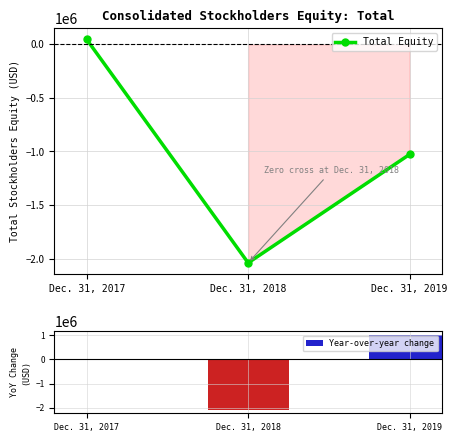

How many positive values does the Year-over-year change series have?

1